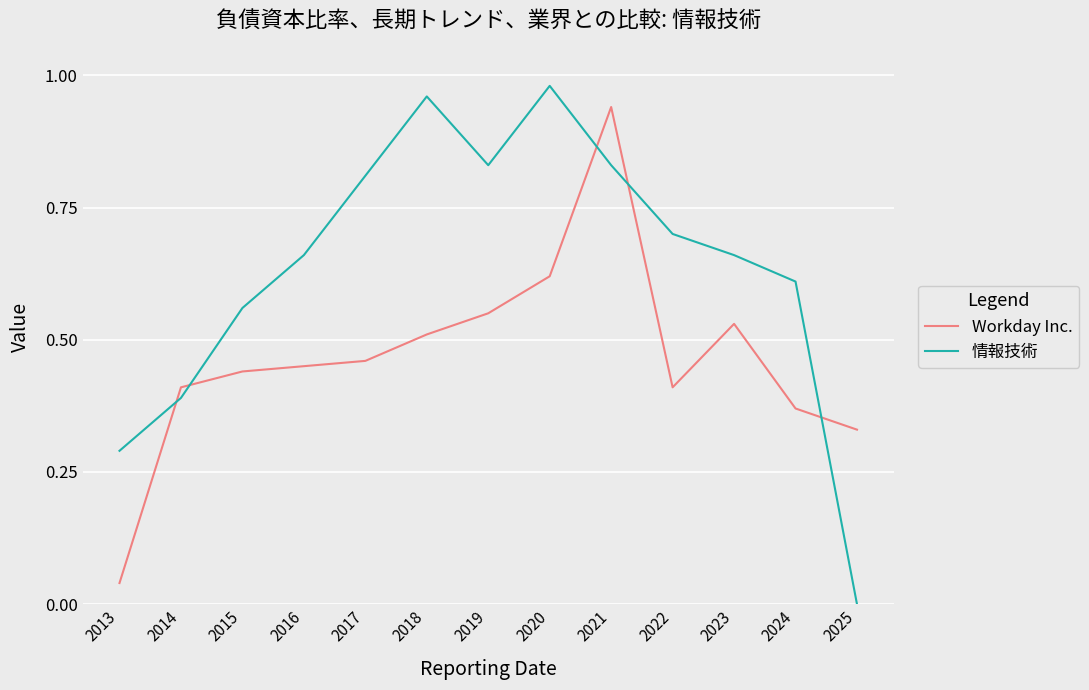

Does the chart have visible grid lines?

Yes